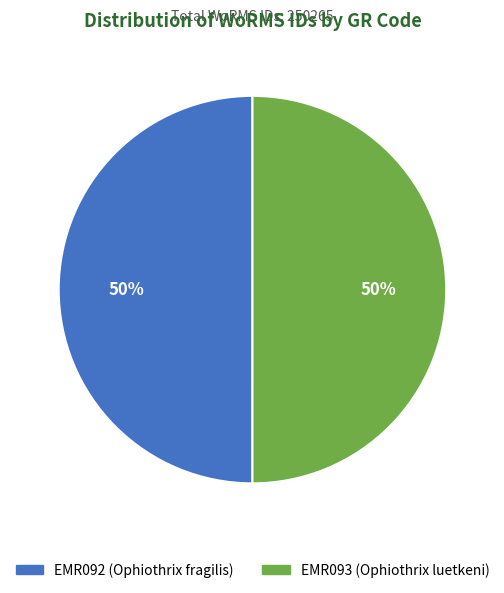

Is the sum of EMR092 (Ophiothrix fragilis) and EMR093 (Ophiothrix luetkeni) greater than half?

Yes